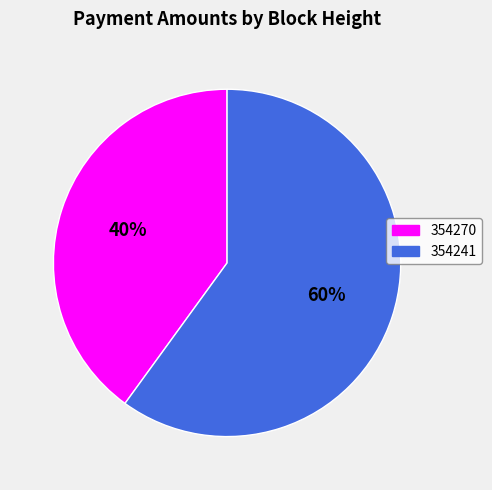

Combined, do 354241 and 354270 account for over 50%?

Yes